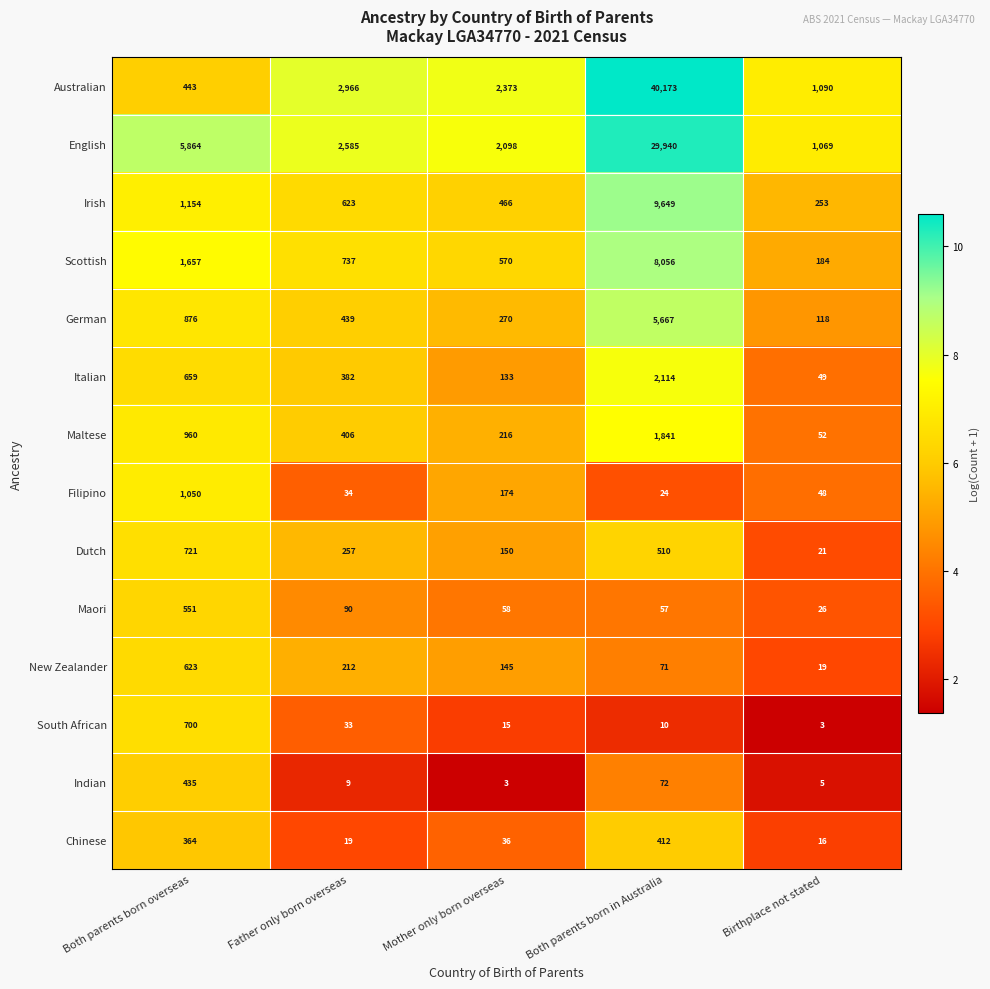

What is the average value of the Indian series?

105